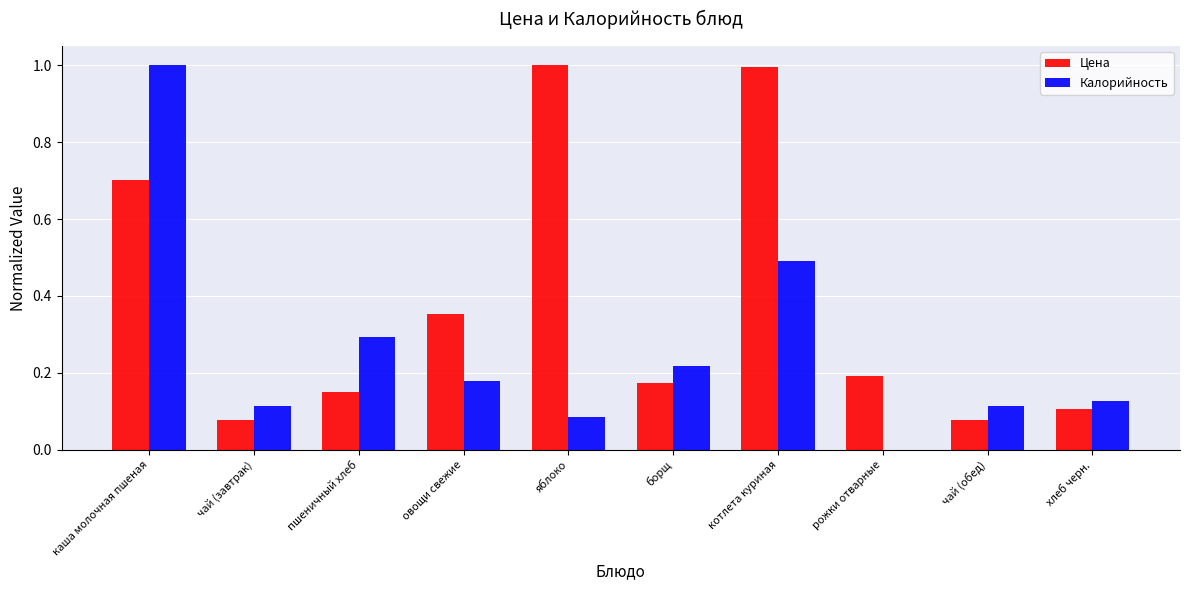

The value of Калорийность at борщ is 0.2. True or false?

True